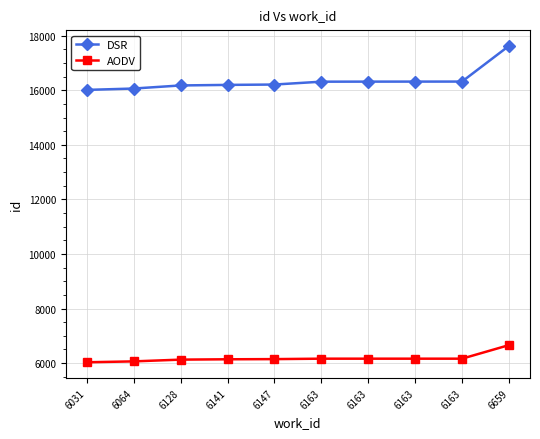

The value of AODV at 6163 is 2299. True or false?

False